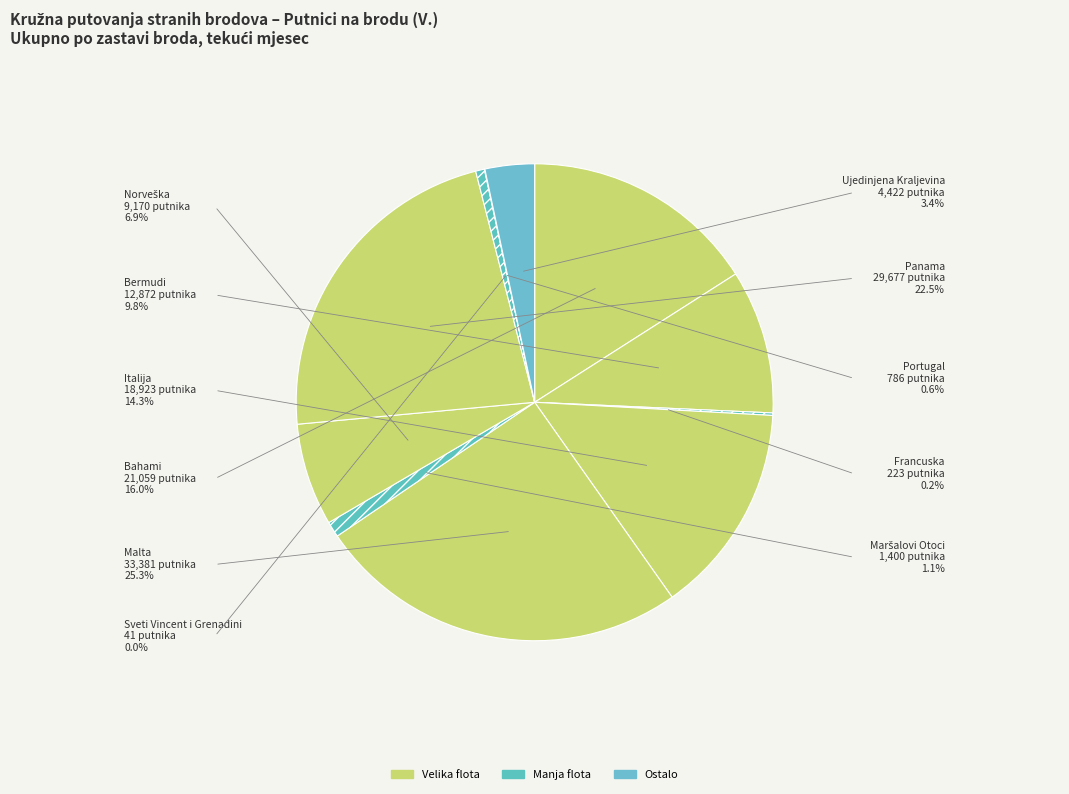

Count the number of slices in the pie.

11